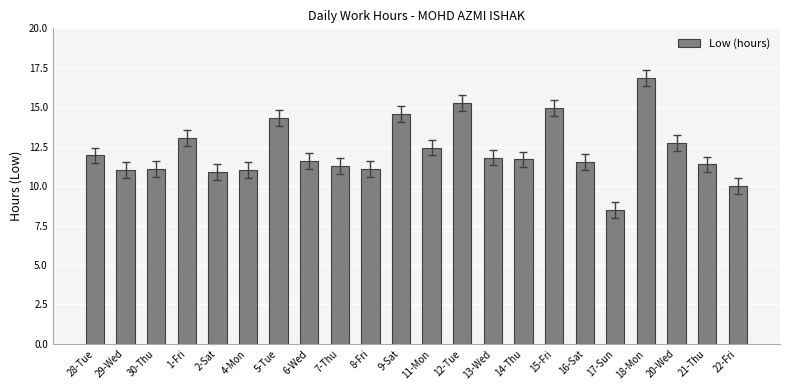

What is the difference between the values at 18-Mon and 1-Fri?

3.8